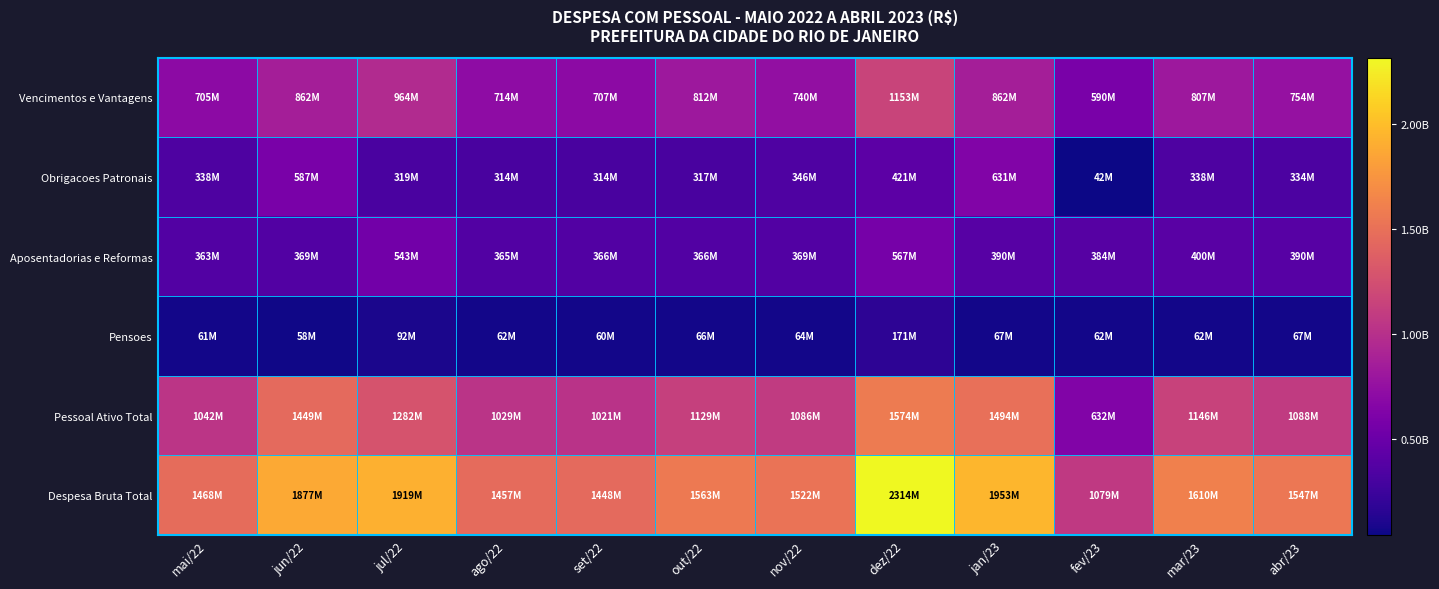

At out/22, list the series in order from largest to smallest.

Despesa Bruta Total, Pessoal Ativo Total, Vencimentos e Vantagens, Aposentadorias e Reformas, Obrigacoes Patronais, Pensoes